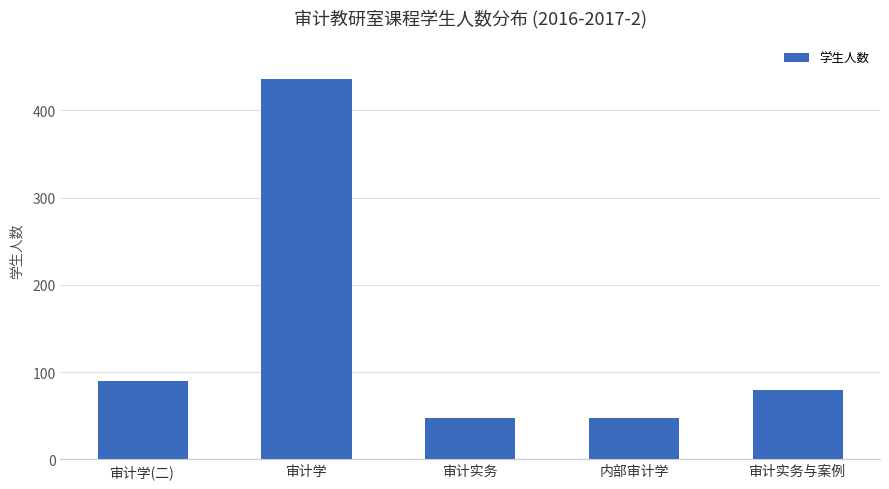

The chart shows a value of 90 at 审计学(二). True or false?

True